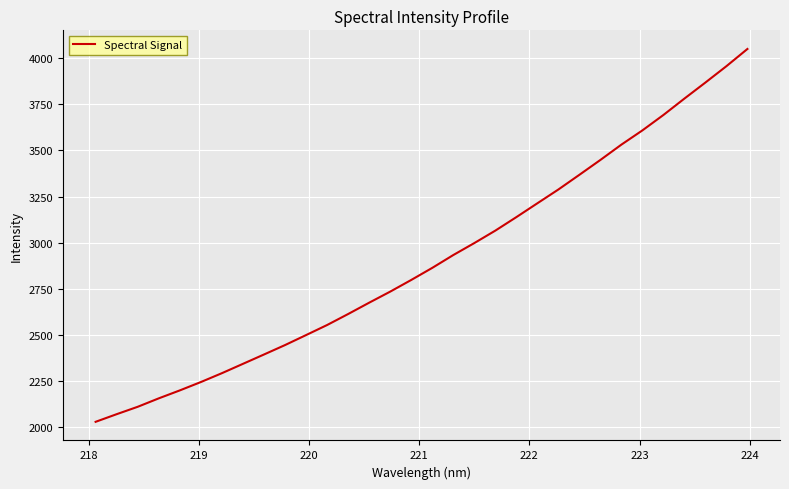

What is the minimum value shown in the chart?

2029.1